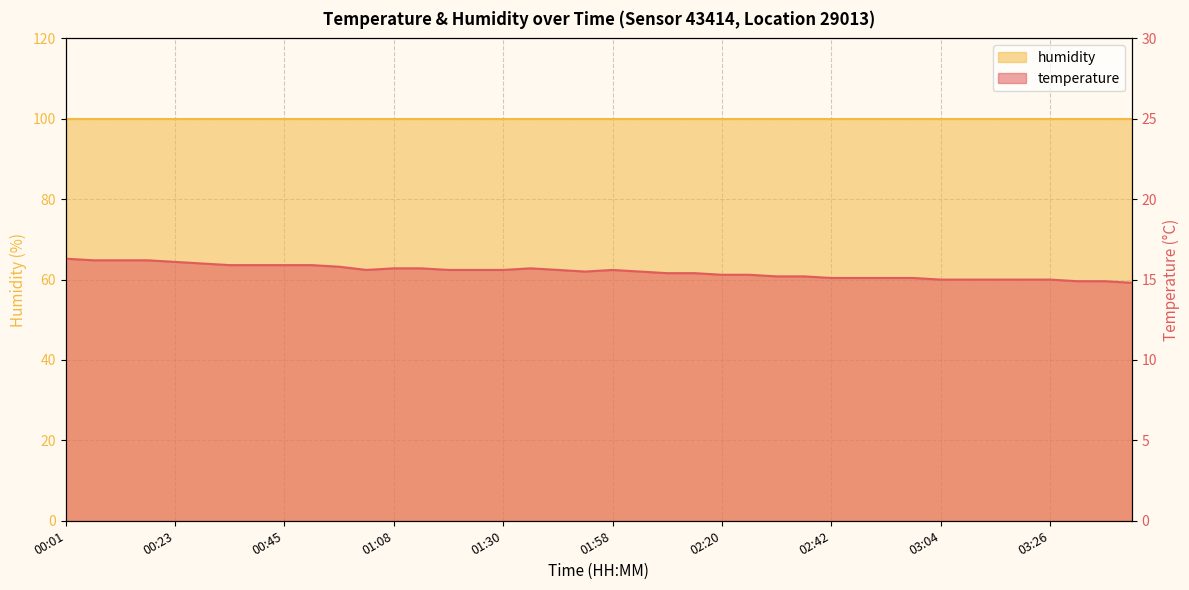

What is the label of the 15th point from the left?

01:19